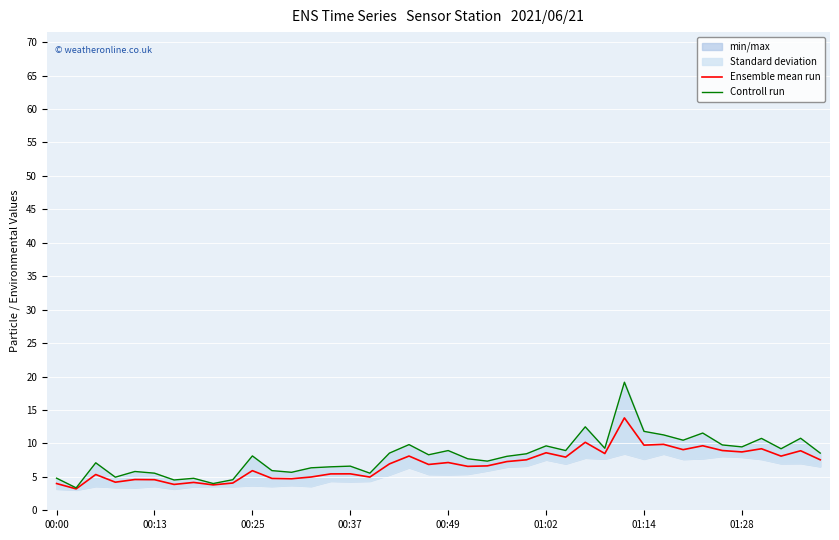

Which has a higher value, 28 or 19?

28